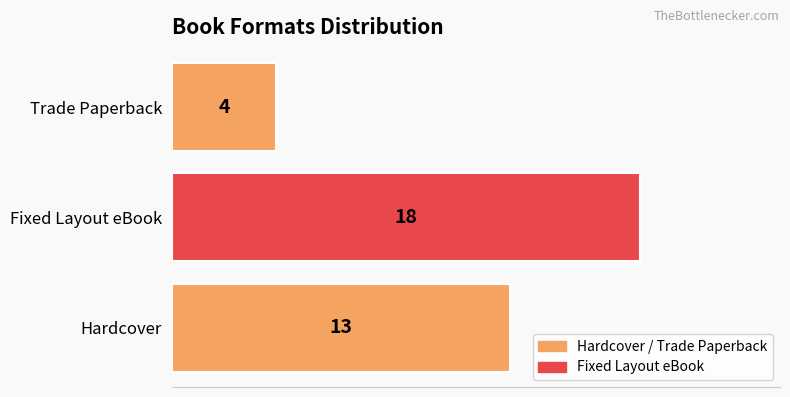

How many categories are shown in the chart?

3